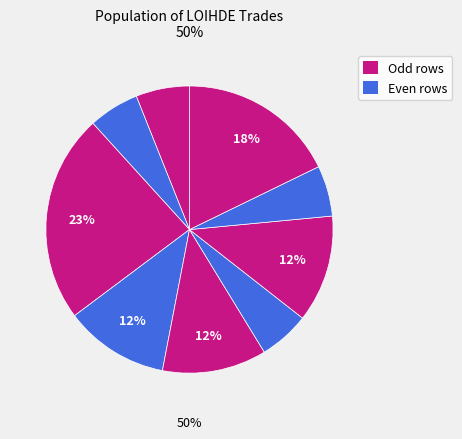

To the nearest percent, what is the difference between the largest and smallest slice percentages?

18%